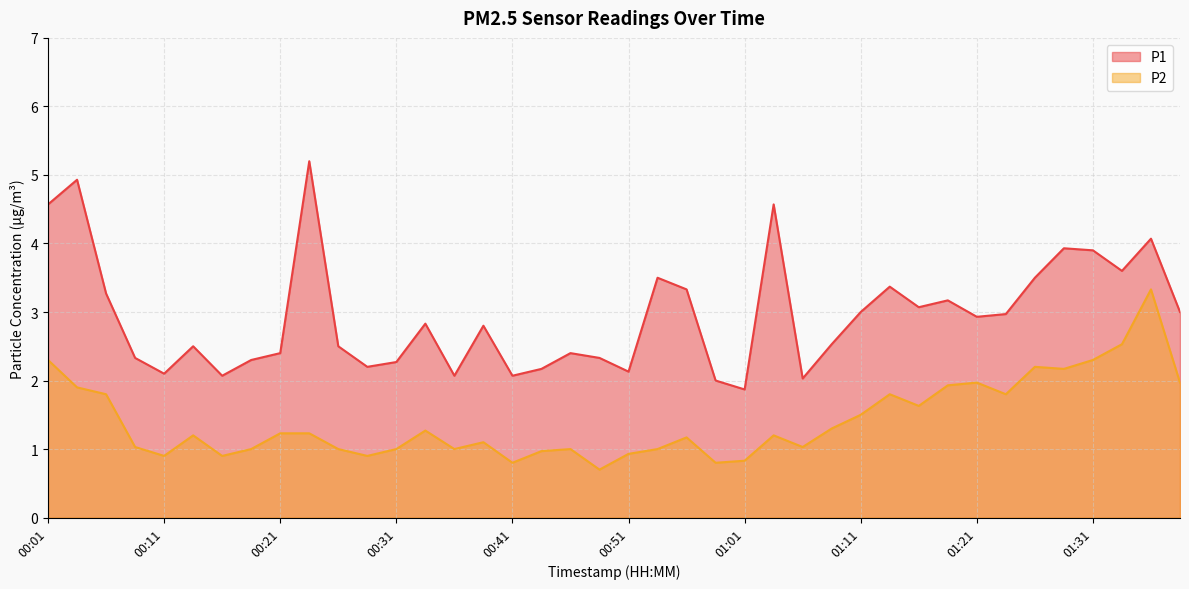

Is the value of P2 at 00:34 greater than the value of P1 at 00:53?

No